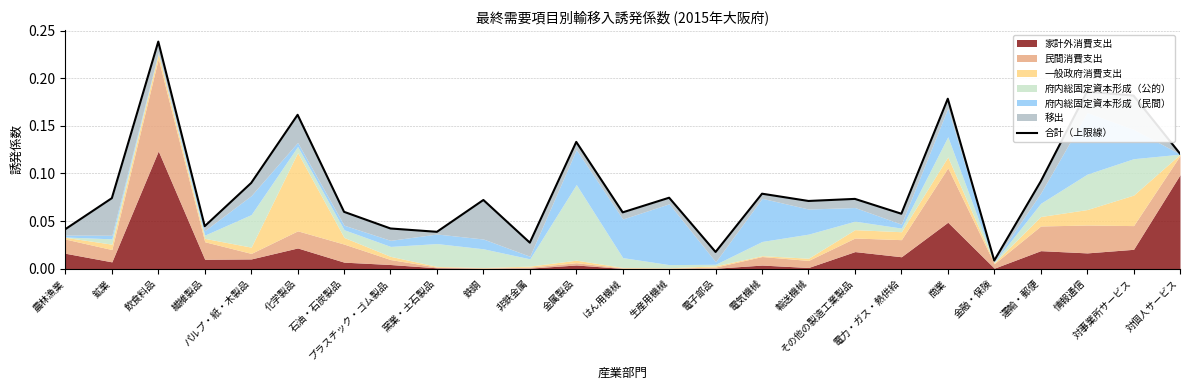

What is the sum of all values?

2.2